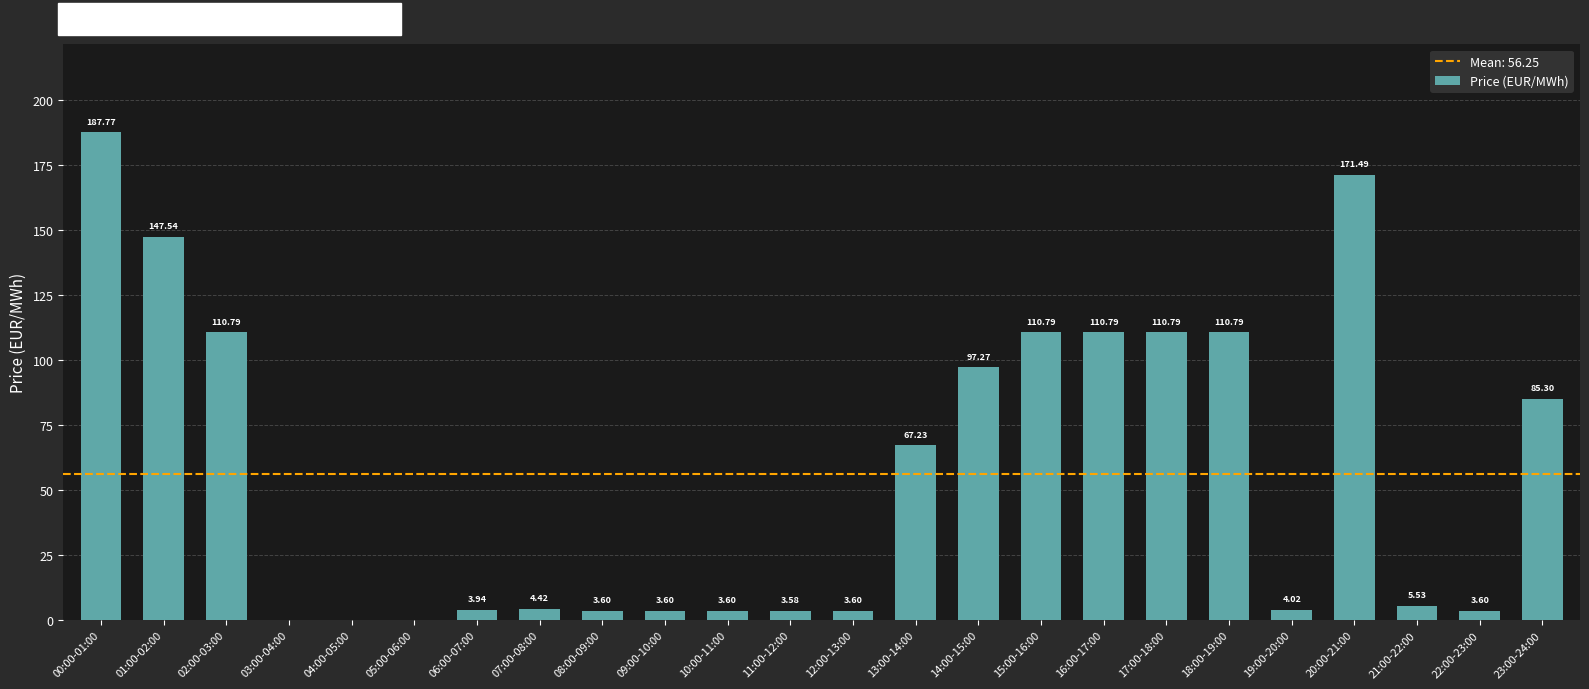

What is the ratio of the value at 17:00-18:00 to the value at 07:00-08:00?

25.1